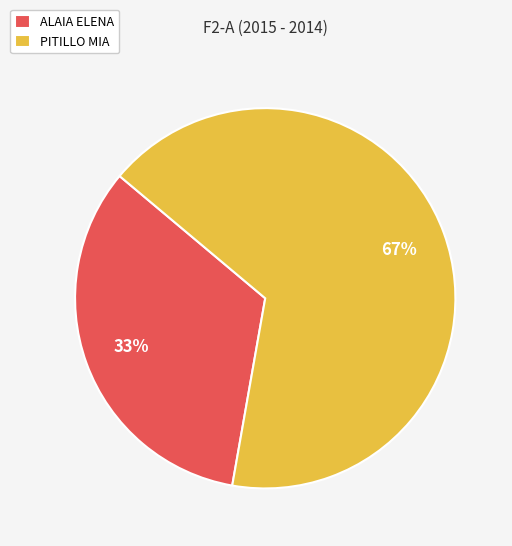

Does ALAIA ELENA account for over 50% of the chart?

No